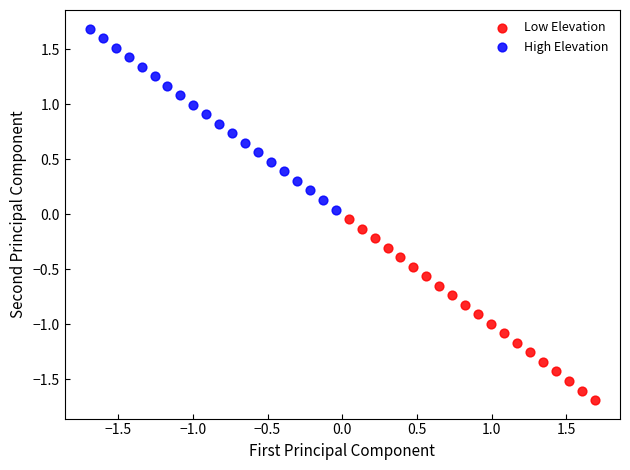

What are all the series names shown in the legend?

Low Elevation, High Elevation